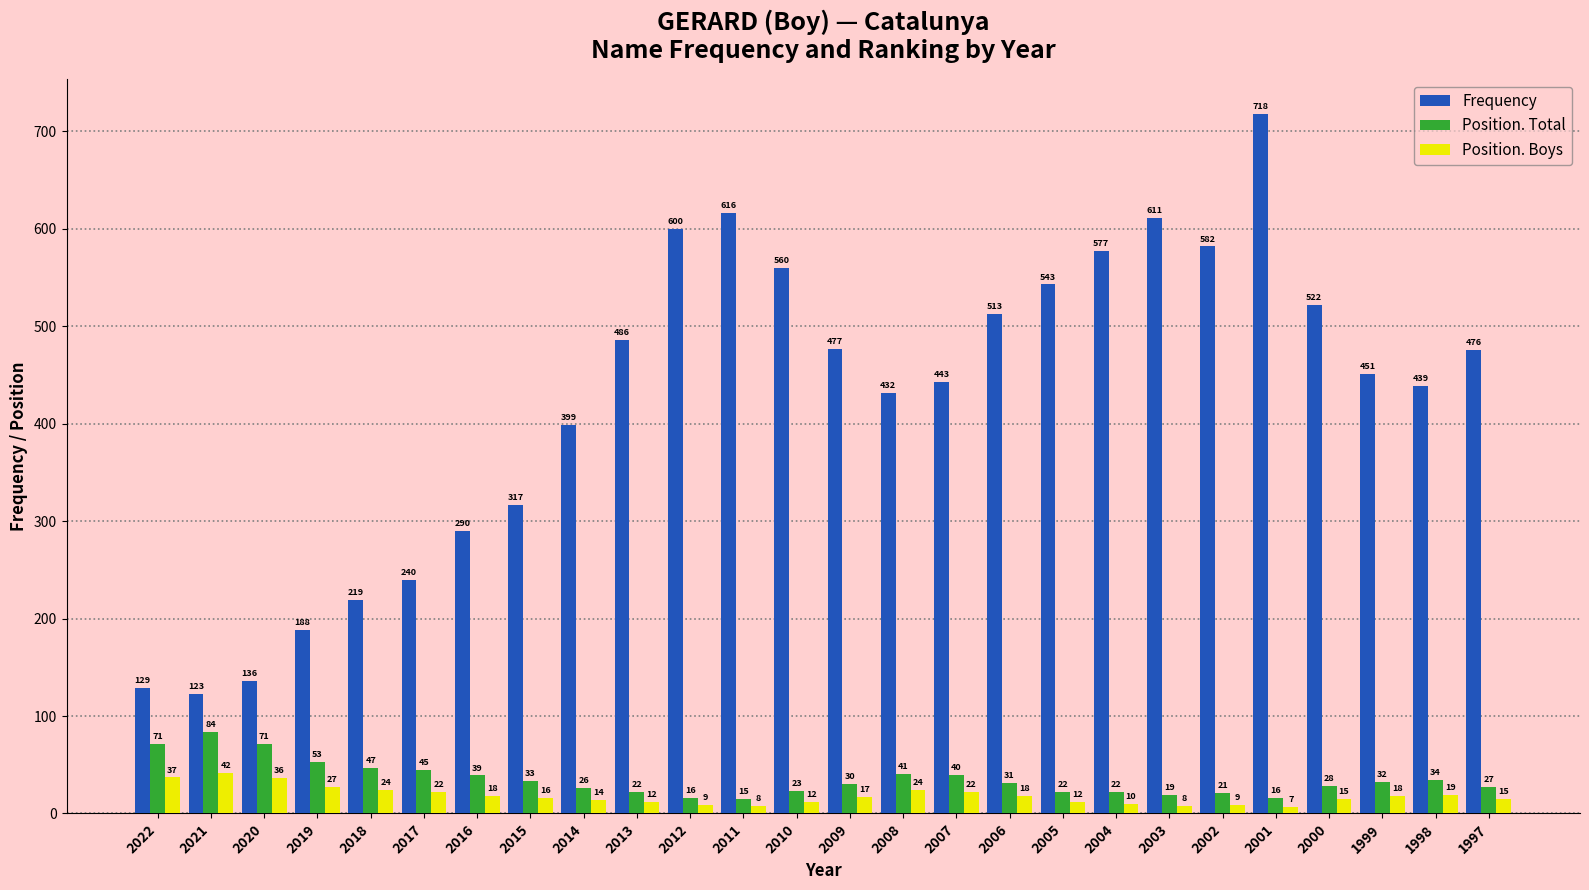

List the labels in order of Frequency value, smallest first.

2021, 2022, 2020, 2019, 2018, 2017, 2016, 2015, 2014, 2008, 1998, 2007, 1999, 1997, 2009, 2013, 2006, 2000, 2005, 2010, 2004, 2002, 2012, 2003, 2011, 2001